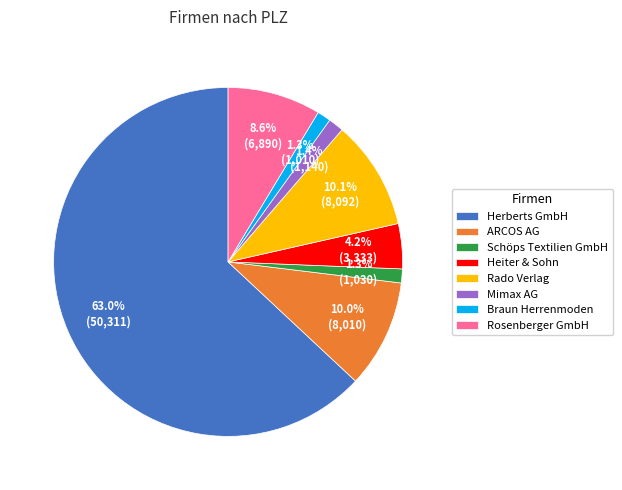

Which has a higher value, Rado Verlag or Schöps Textilien GmbH?

Rado Verlag